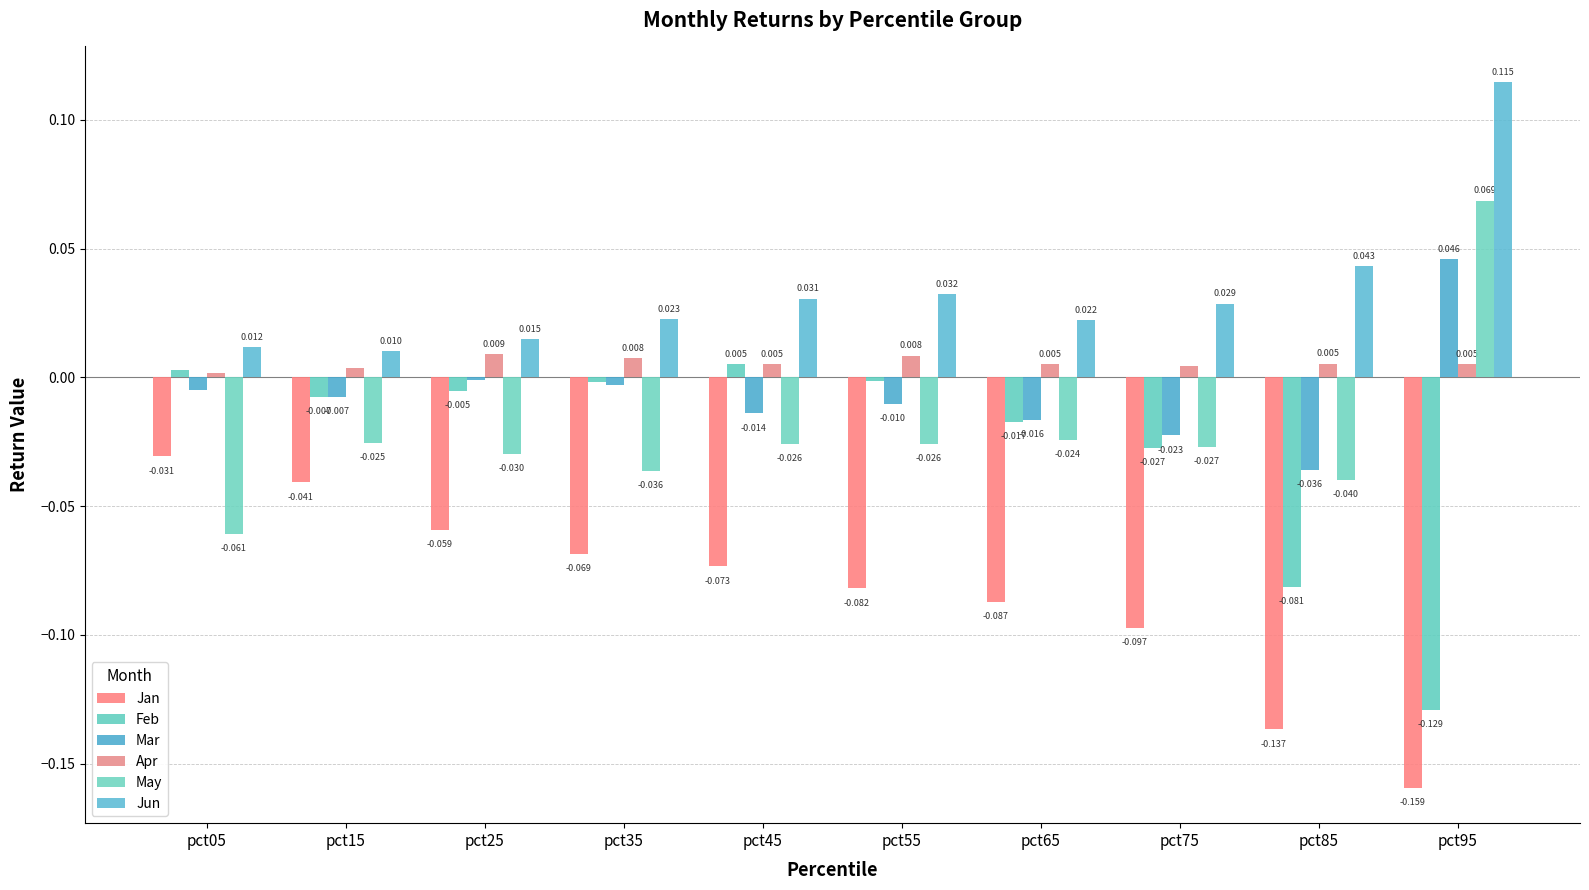

Are the bars horizontal?

No